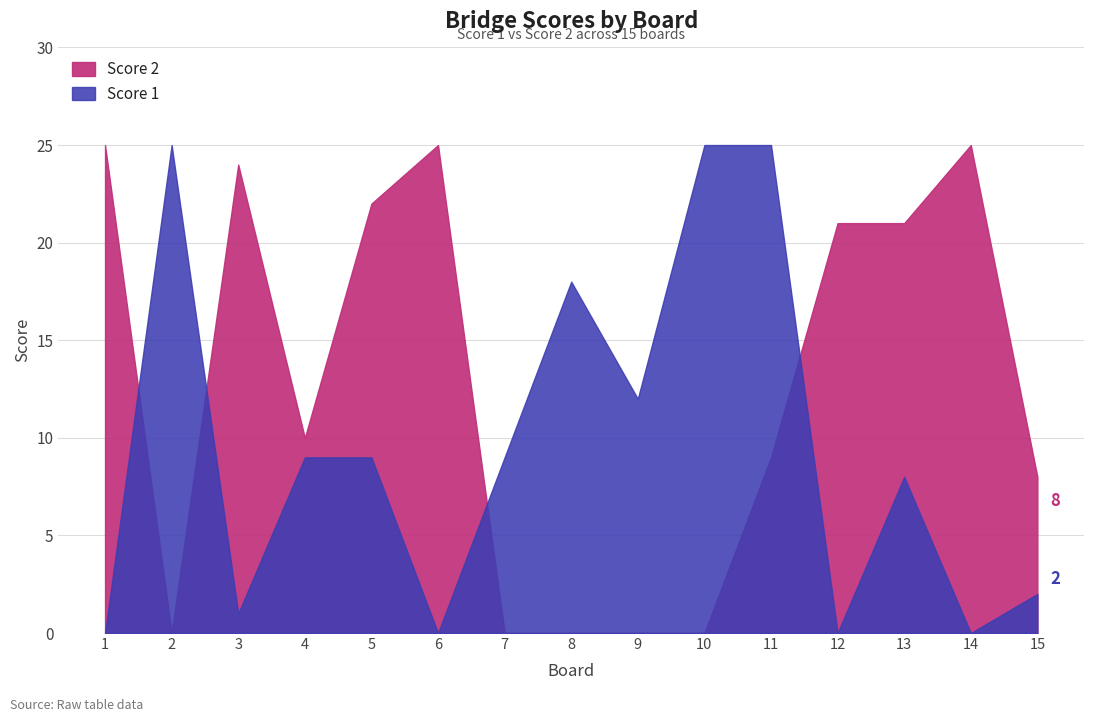

Is the value of Score 1 at 1 greater than the value of Score 2 at 6?

No